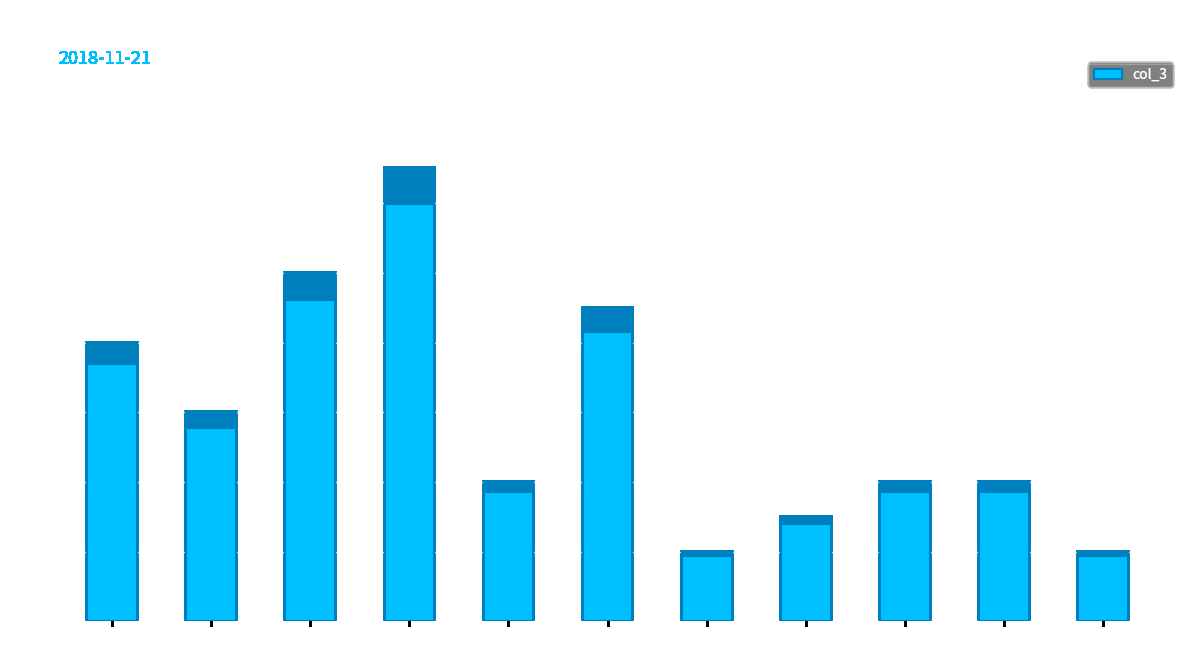

Is it true that the value at 11:00 is 9?

True